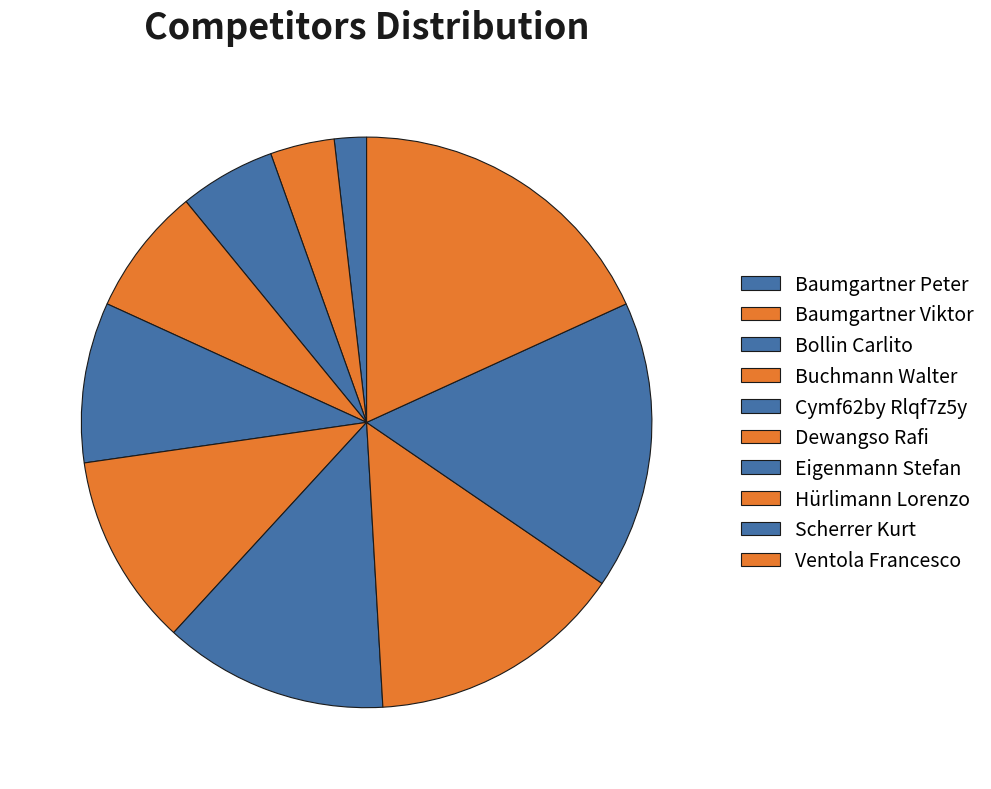

Which category has the biggest portion of the pie?

Ventola Francesco